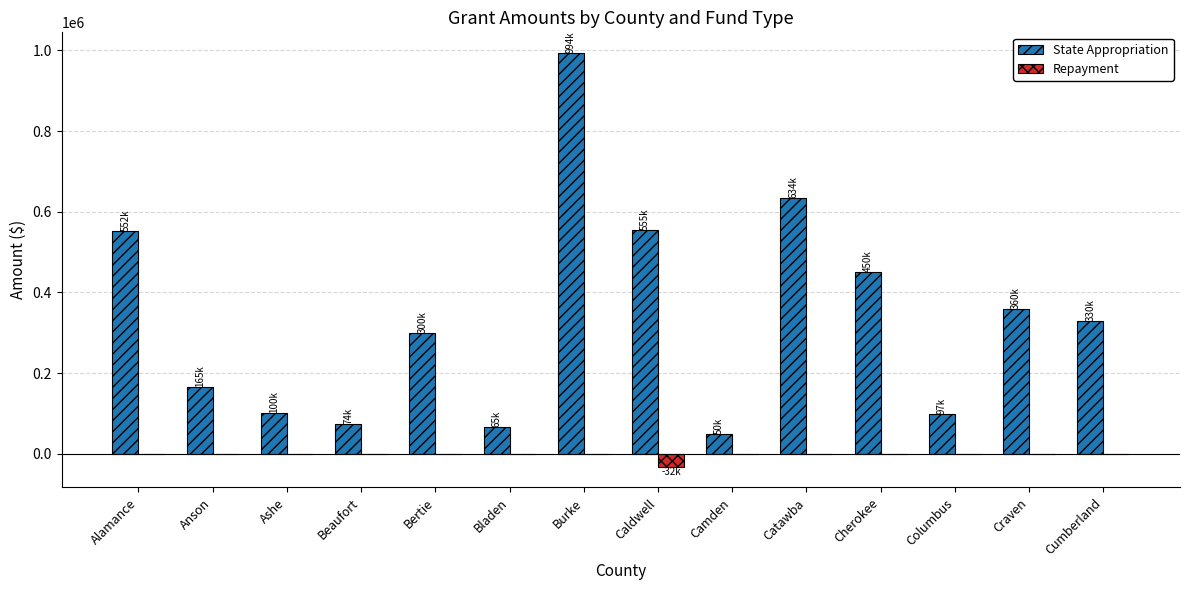

At which label does State Appropriation reach its peak?

Burke